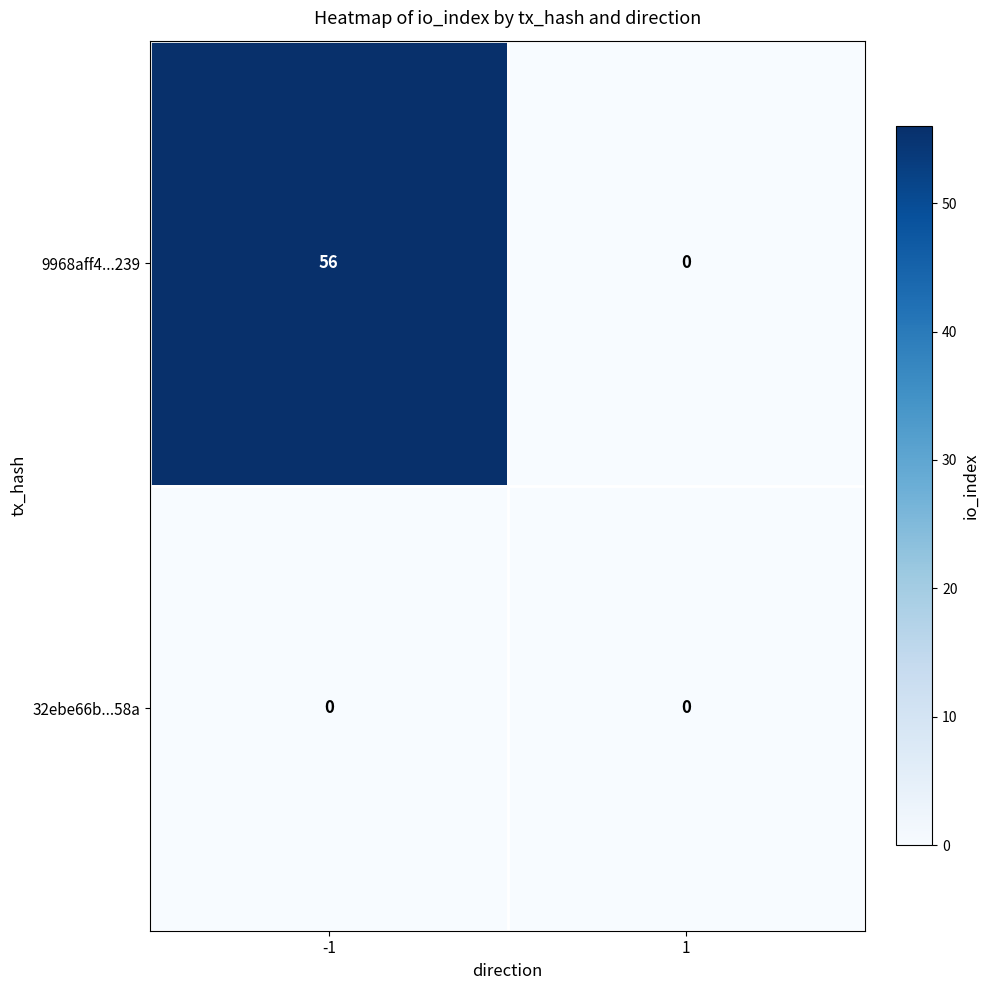

What is the difference between the maximum and minimum values in the 9968aff4...239 series?

56